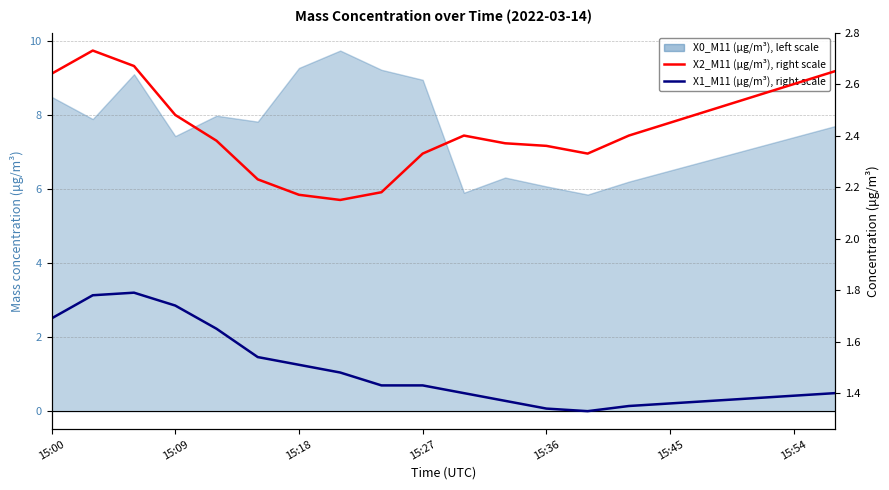

True or false: X2_M11 (μg/m³) and X1_M11 (μg/m³) cross at least once.

False